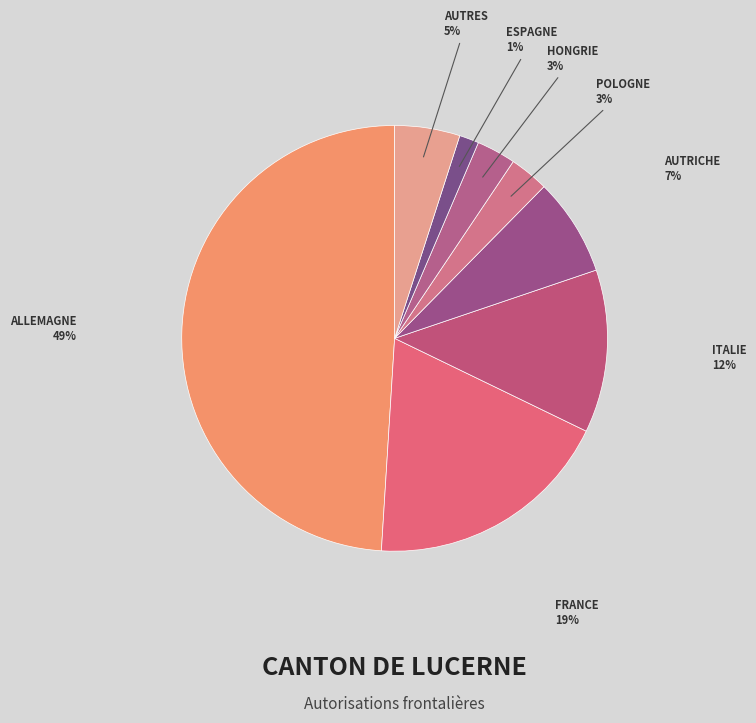

How many segments does this pie chart have?

8